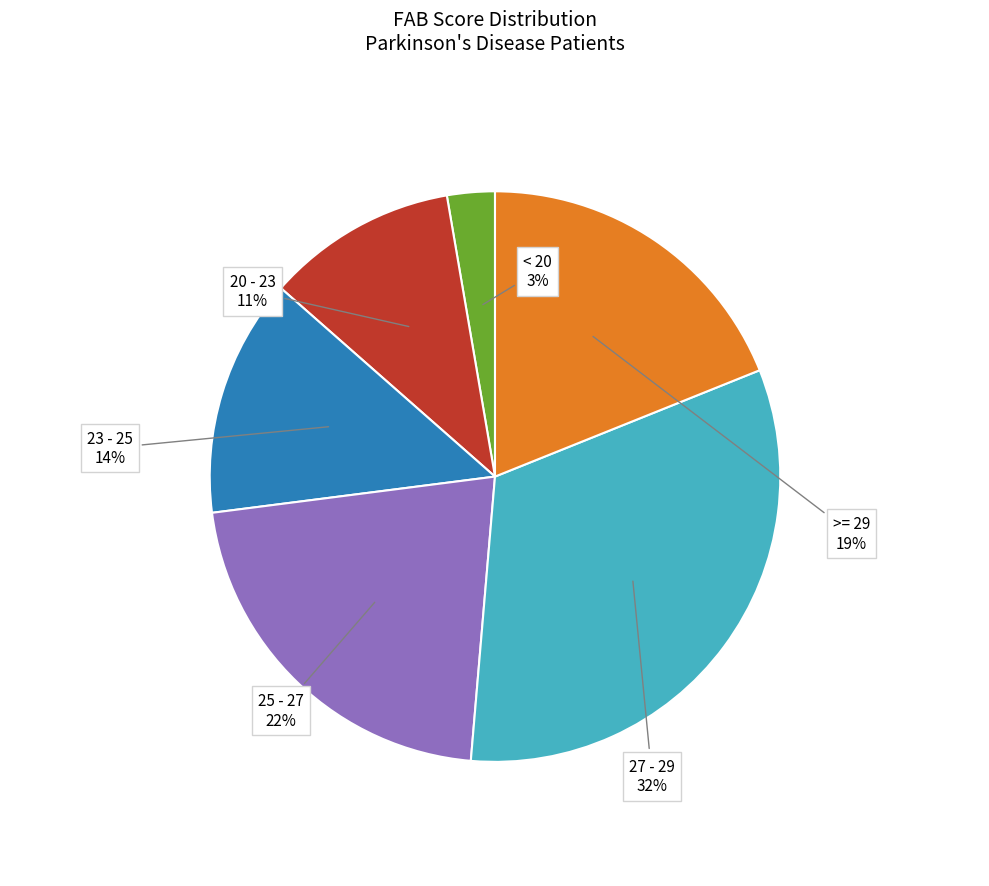

Which category has the smallest portion of the pie?

< 20